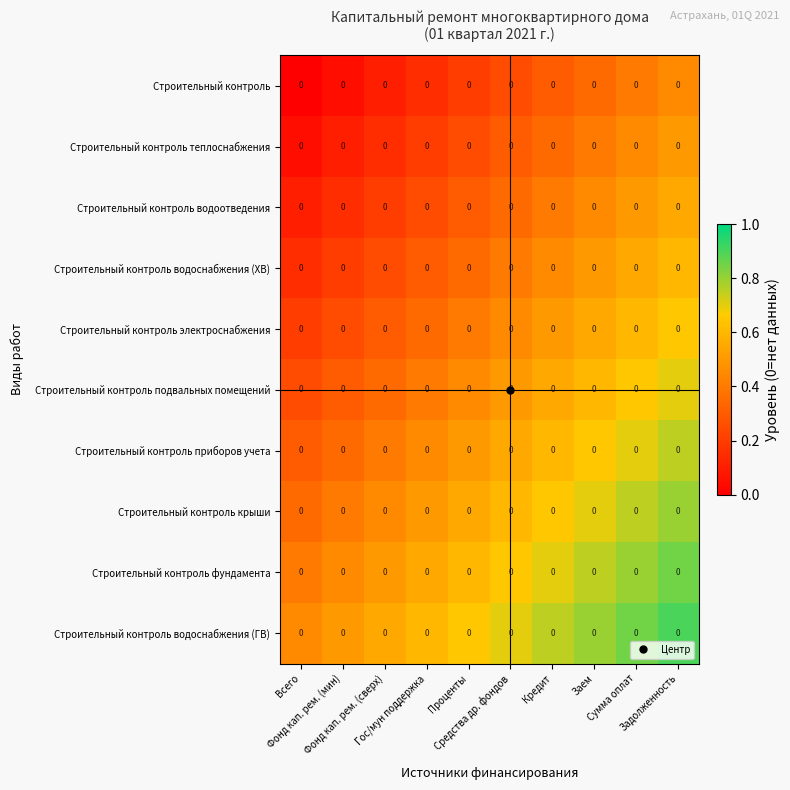

What is the total value across all series at Гос/мун поддержка?

3.8